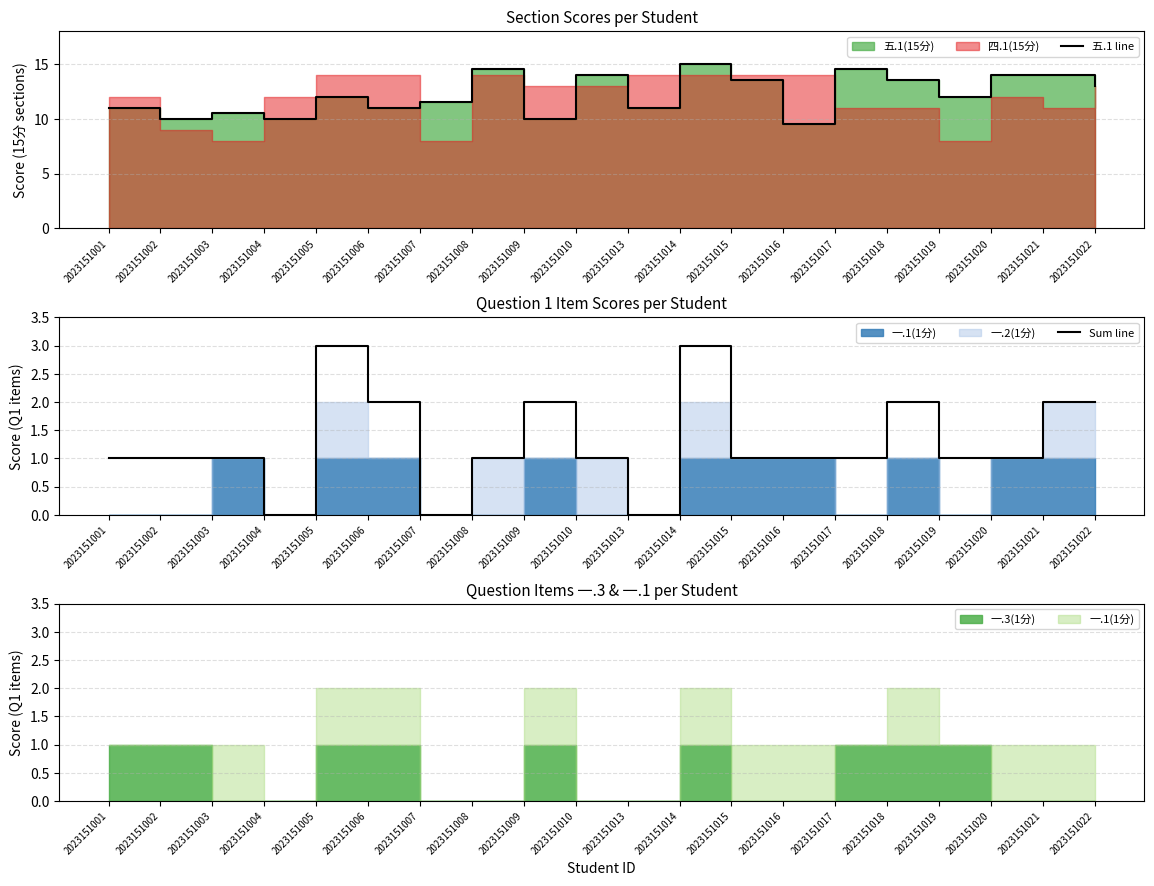

At 2023151020, list the series in order from largest to smallest.

五.1 line, Sum line